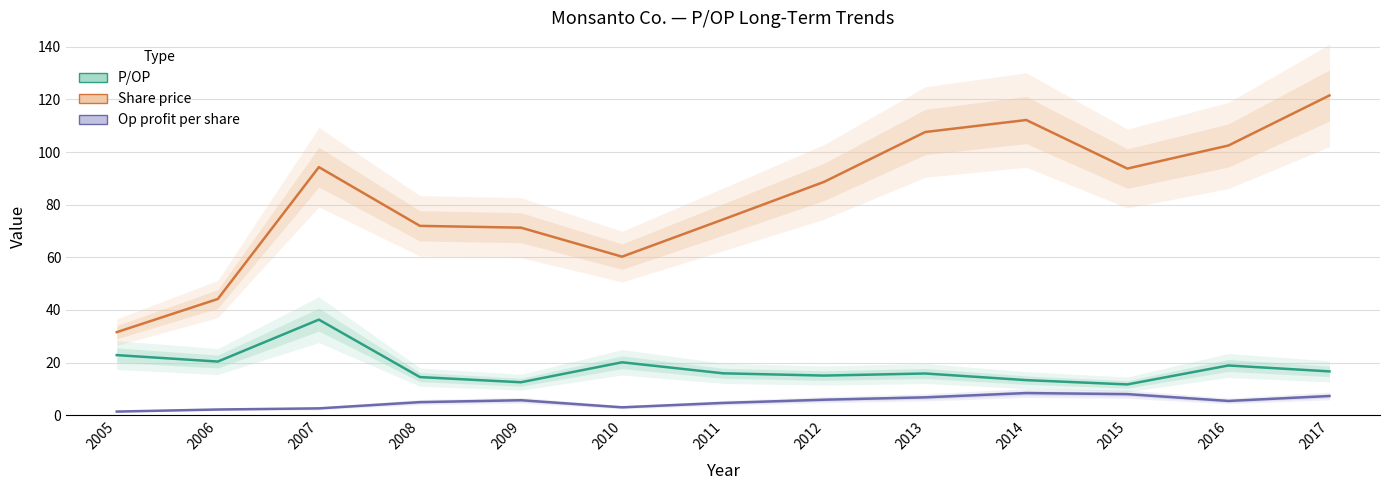

True or false: Share price and Op profit per share cross at least once.

False